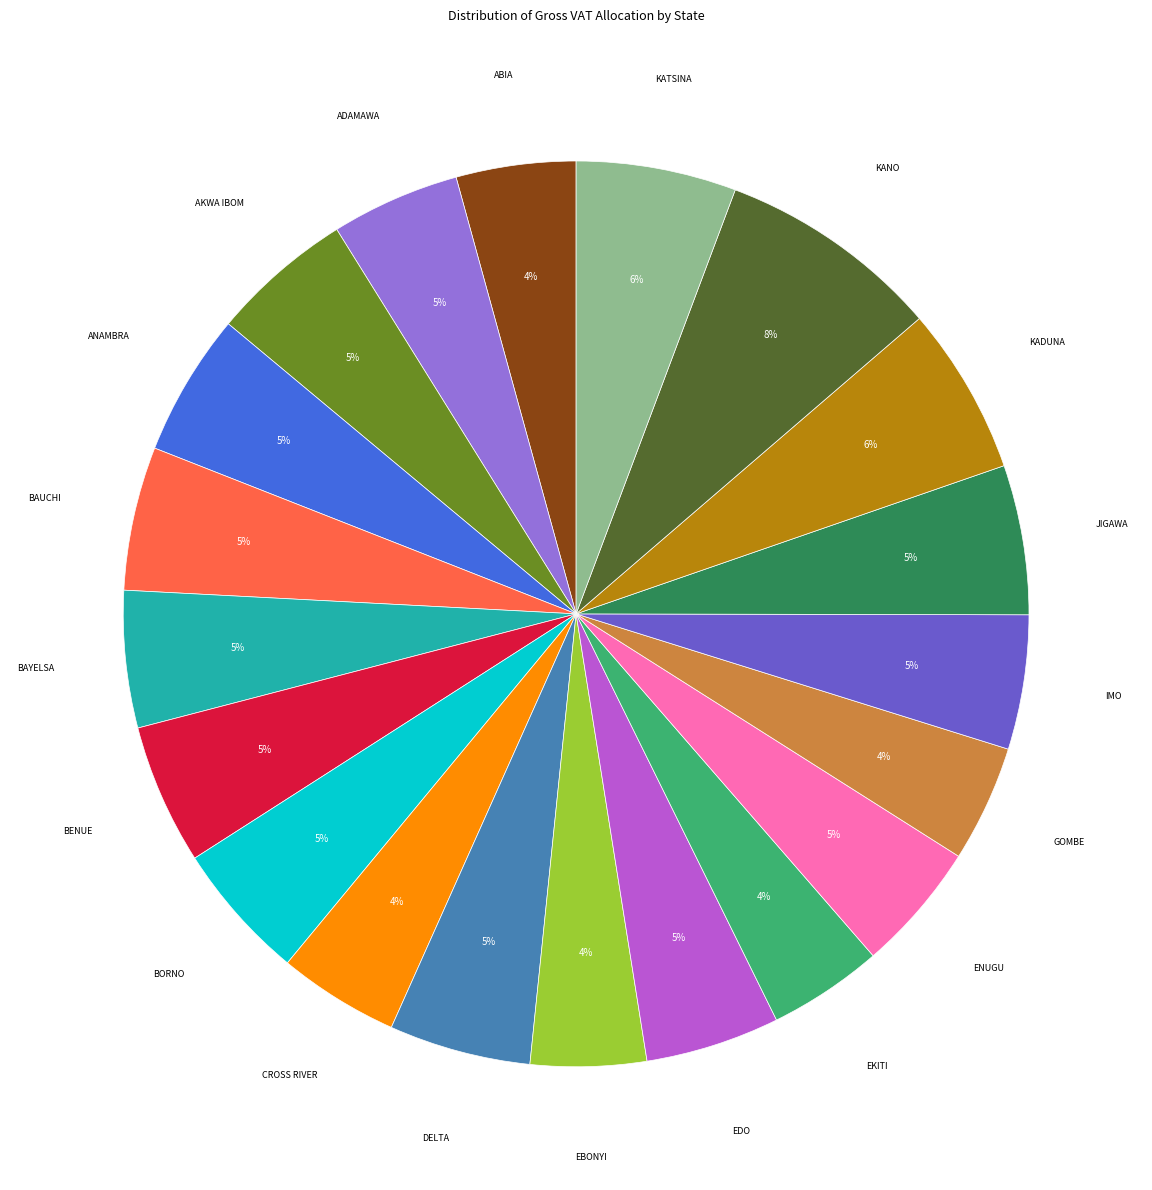

Is there a majority slice in this chart?

No